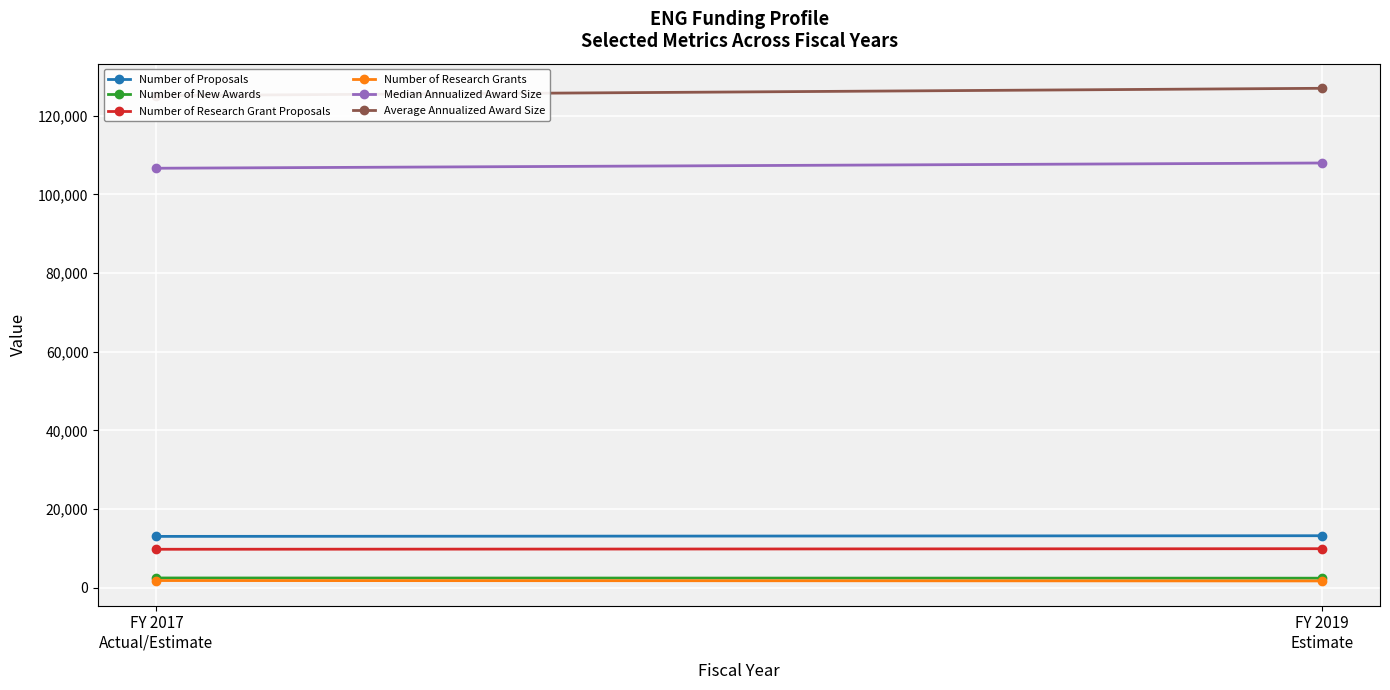

What is the sum of all Number of New Awards values?

4855